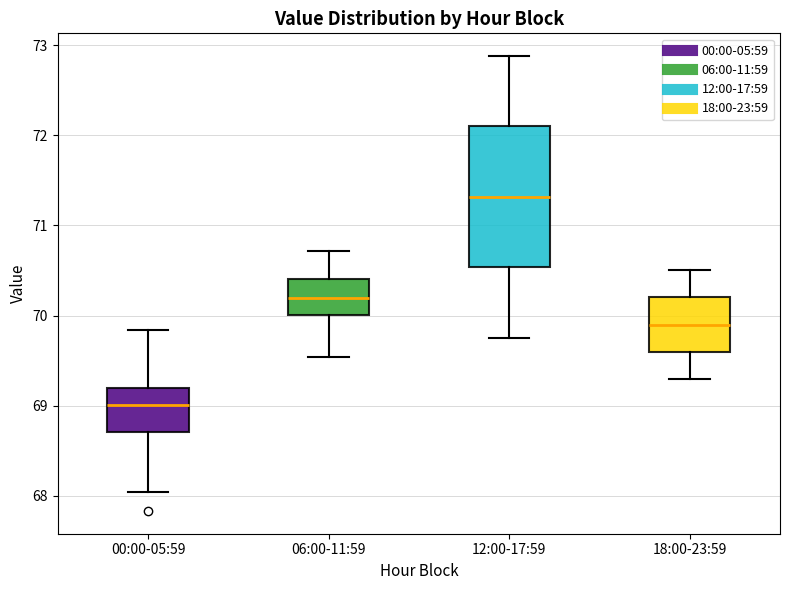

Reading left to right, read every box against the y-axis: the position of its median line, the range the box covers, and the ends of its whiskers. The values are not printed on the chart, so give them approximately, as read against the axis.

00:00-05:59: median 69.0, box 68.7 to 69.2, whiskers 68.0 to 69.8
06:00-11:59: median 70.2, box 70.0 to 70.4, whiskers 69.5 to 70.7
12:00-17:59: median 71.3, box 70.5 to 72.1, whiskers 69.8 to 72.9
18:00-23:59: median 69.9, box 69.6 to 70.2, whiskers 69.3 to 70.5